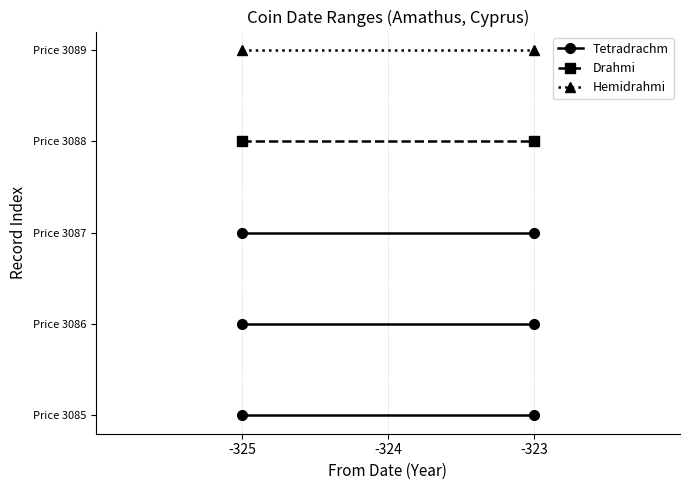

Which series has the largest range (max minus min)?

Tetradrachm